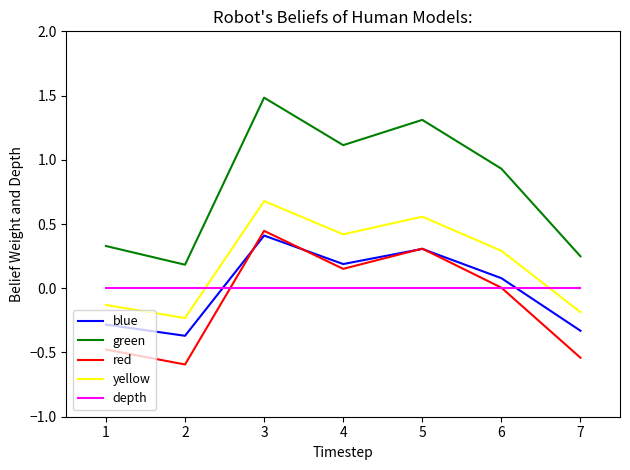

What is the total value across all series at 2?

-1.0